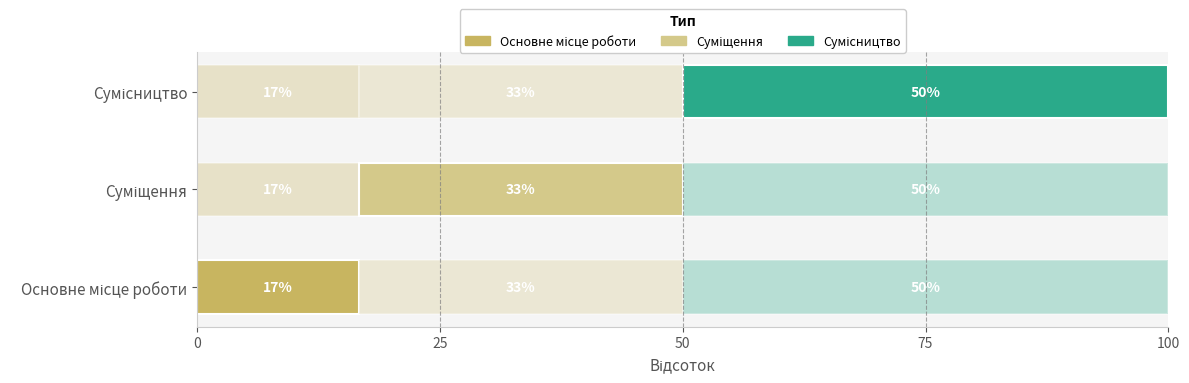

Does the chart contain any negative values?

No